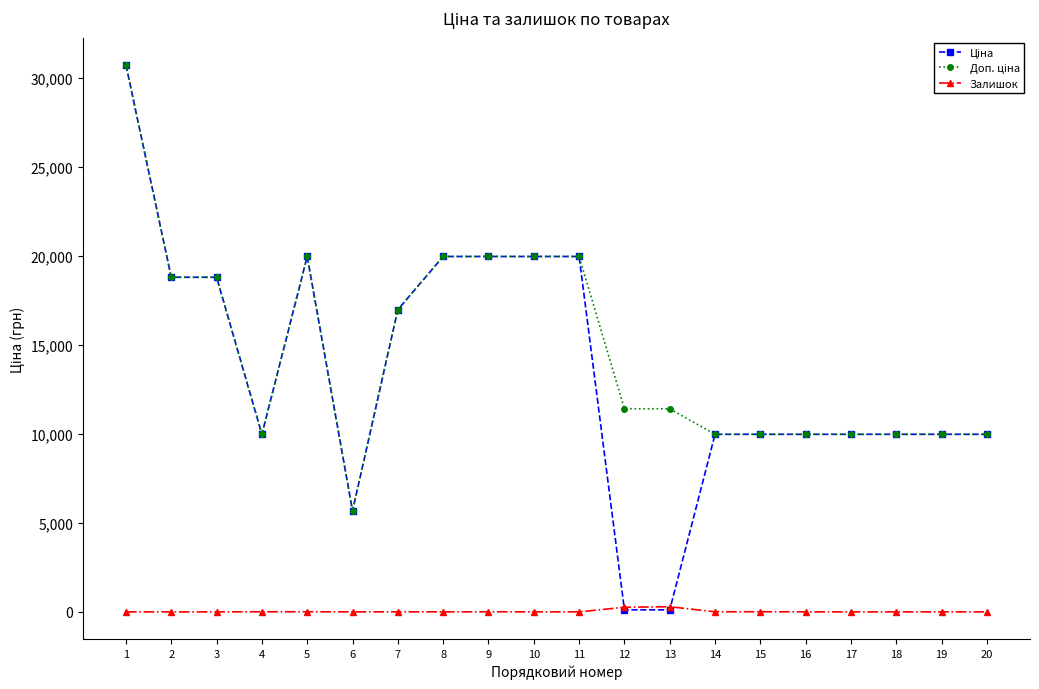

What is the value of the Залишок point at the 12th from the left?

260.0